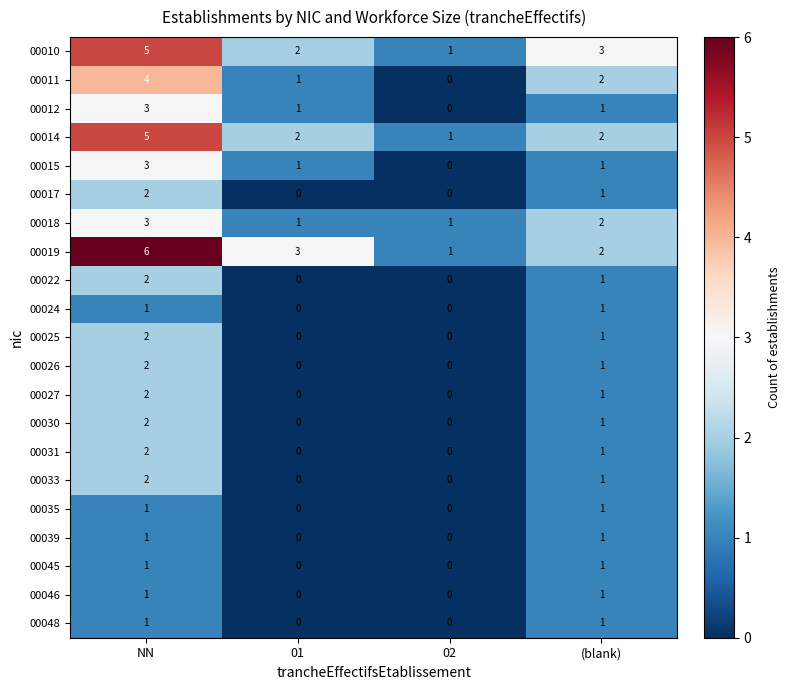

Where is 00031 nearest to the value 1?

(blank)